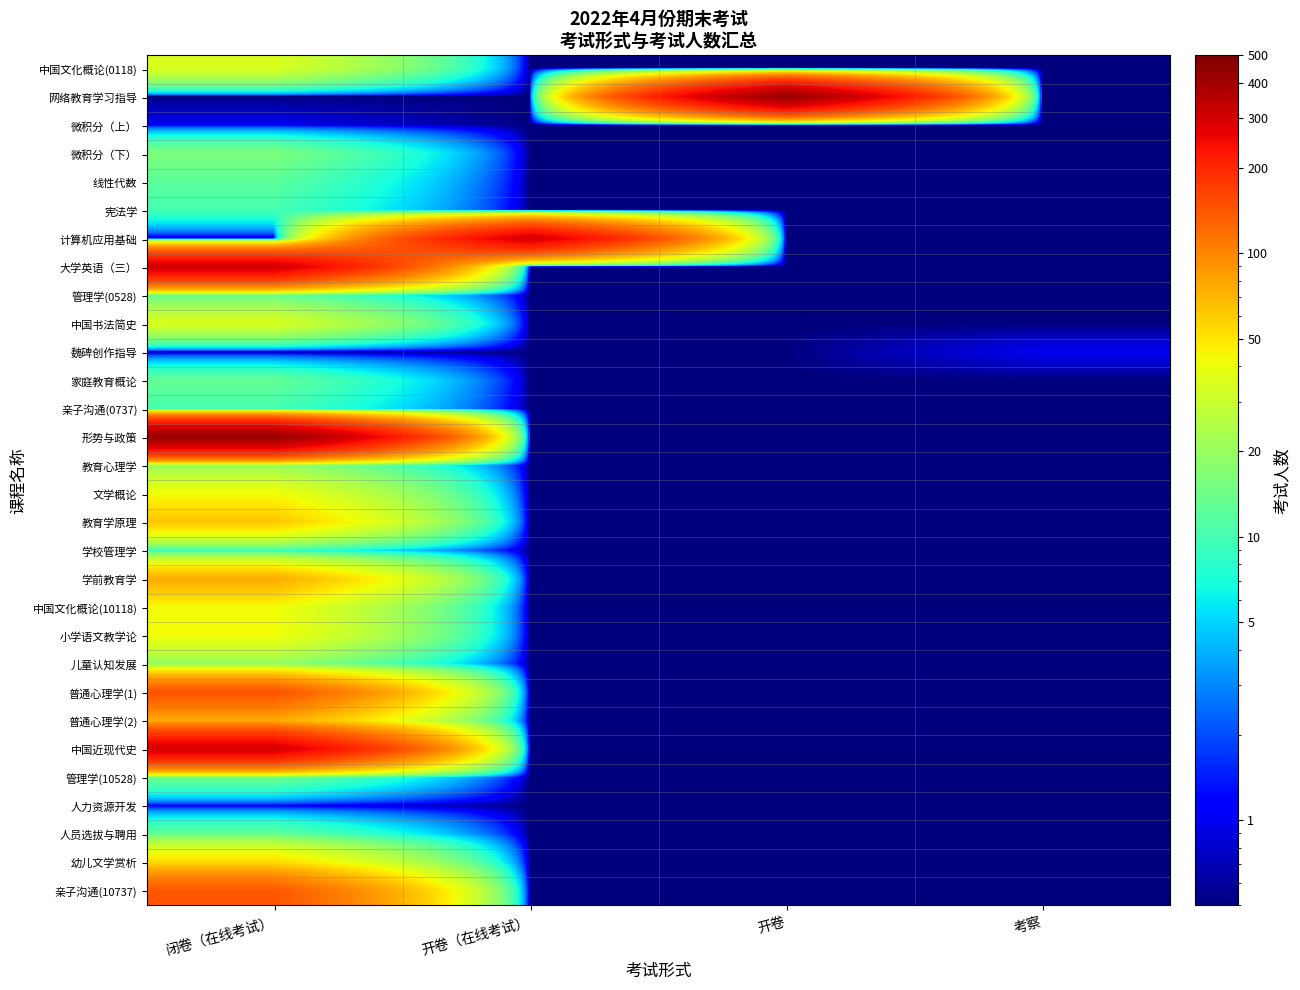

Rank the series at 考察 from highest to lowest value.

魏碑创作指导, 中国文化概论(0118), 网络教育学习指导, 微积分（上）, 微积分（下）, 线性代数, 宪法学, 计算机应用基础, 大学英语（三）, 管理学(0528), 中国书法简史, 家庭教育概论, 亲子沟通(0737), 形势与政策, 教育心理学, 文学概论, 教育学原理, 学校管理学, 学前教育学, 中国文化概论(10118), 小学语文教学论, 儿童认知发展, 普通心理学(1), 普通心理学(2), 中国近现代史, 管理学(10528), 人力资源开发, 人员选拔与聘用, 幼儿文学赏析, 亲子沟通(10737)